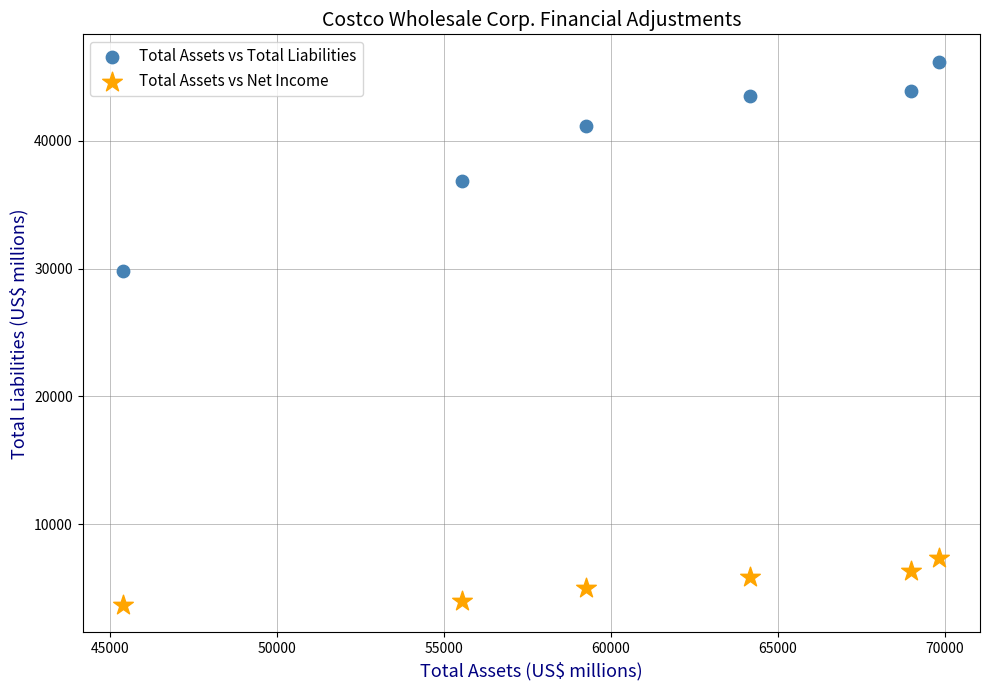

Which series contains the lowest Y value?

Total Assets vs Net Income